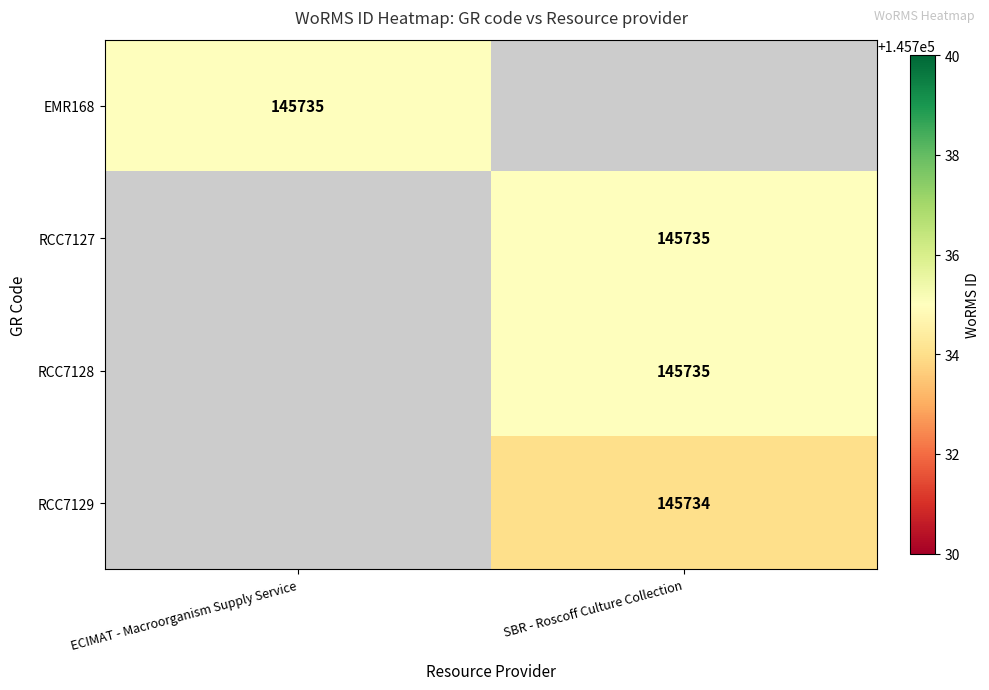

The EMR168 series shows 145735 at ECIMAT - Macroorganism Supply Service. True or false?

True